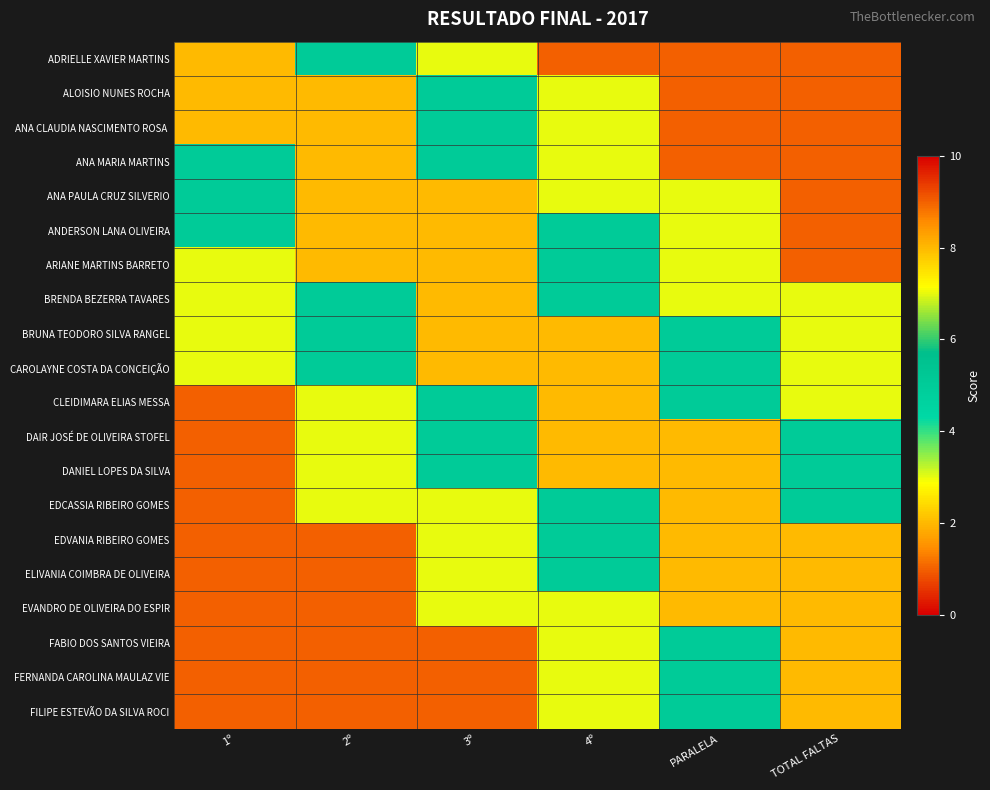

At 4º, list the series in order from largest to smallest.

BRUNA TEODORO SILVA RANGEL, CAROLAYNE COSTA DA CONCEIÇÃO, CLEIDIMARA ELIAS MESSA, DAIR JOSÉ DE OLIVEIRA STOFEL, DANIEL LOPES DA SILVA, ANDERSON LANA OLIVEIRA, ARIANE MARTINS BARRETO, BRENDA BEZERRA TAVARES, EDCASSIA RIBEIRO GOMES, EDVANIA RIBEIRO GOMES, ELIVANIA COIMBRA DE OLIVEIRA, ALOISIO NUNES ROCHA, ANA CLAUDIA NASCIMENTO ROSA, ANA MARIA MARTINS, ANA PAULA CRUZ SILVERIO, EVANDRO DE OLIVEIRA DO ESPIR, FABIO DOS SANTOS VIEIRA, FERNANDA CAROLINA MAULAZ VIE, FILIPE ESTEVÃO DA SILVA ROCI, ADRIELLE XAVIER MARTINS